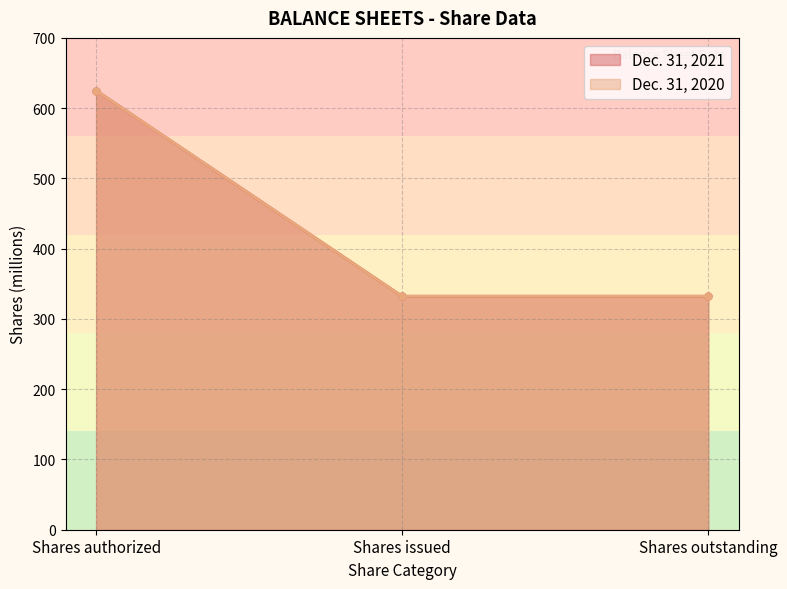

Which series has the largest range (max minus min)?

Dec. 31, 2021